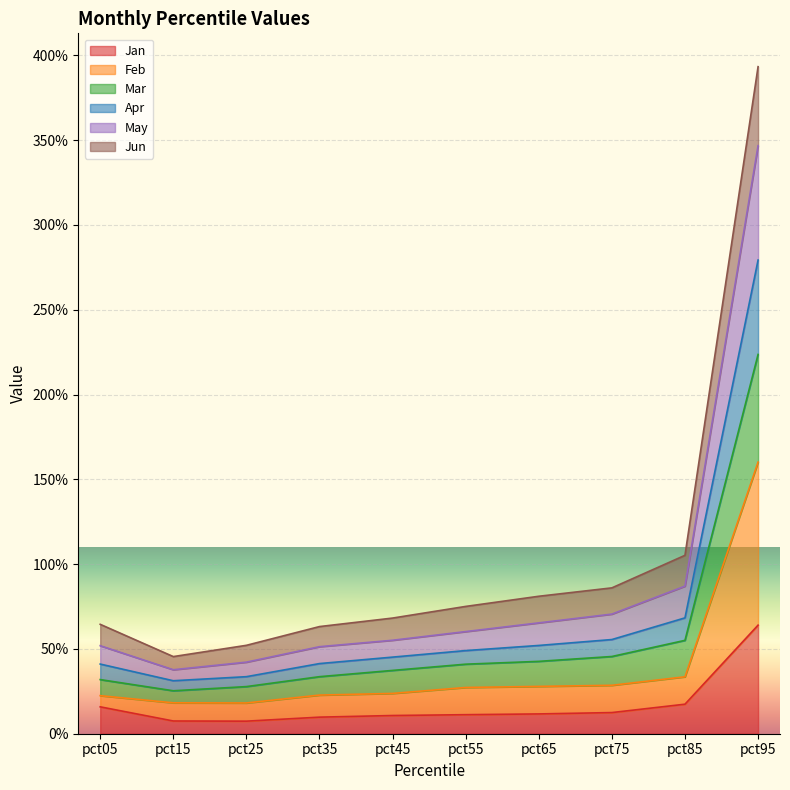

At which category does the chart reach its minimum across all series?

pct25